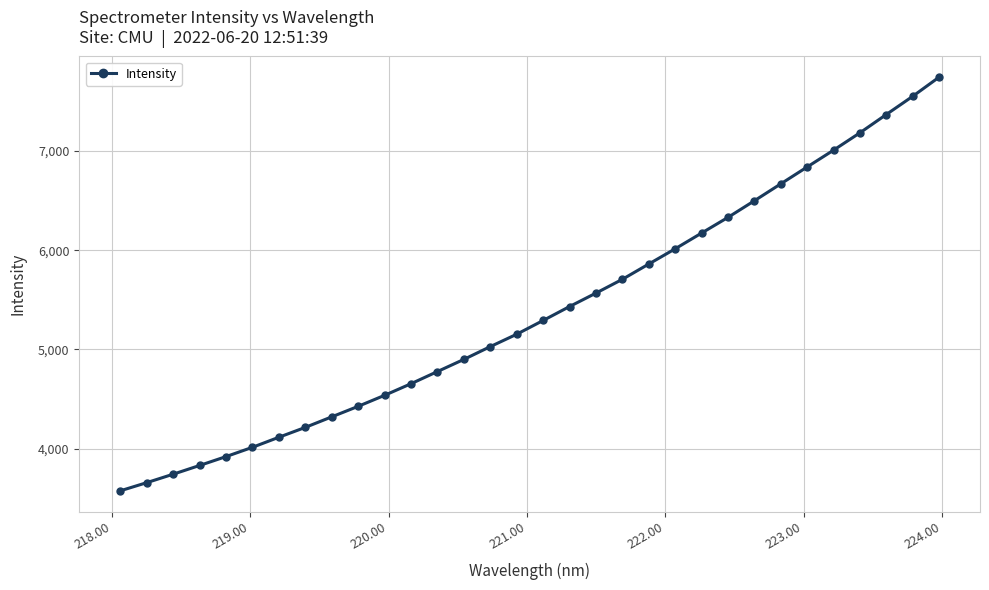

True or false: there are more than 2 points higher than both neighbors.

False